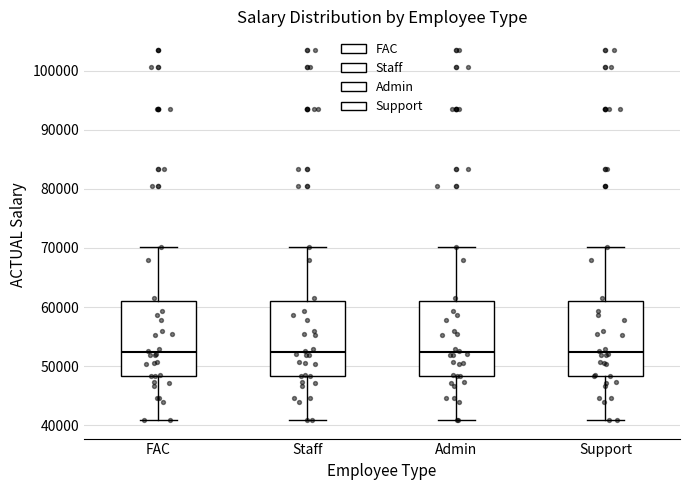

Reading left to right, transcribe this box plot: for each box, give where its median line is, the range the box spans, and where its two whiskers end, as read against the y-axis. The values are not printed on the chart, so give them approximately, as read against the axis.

FAC: median 52000, box 48000 to 61000, whiskers 41000 to 70000
Staff: median 52000, box 48000 to 61000, whiskers 41000 to 70000
Admin: median 52000, box 48000 to 61000, whiskers 41000 to 70000
Support: median 52000, box 48000 to 61000, whiskers 41000 to 70000